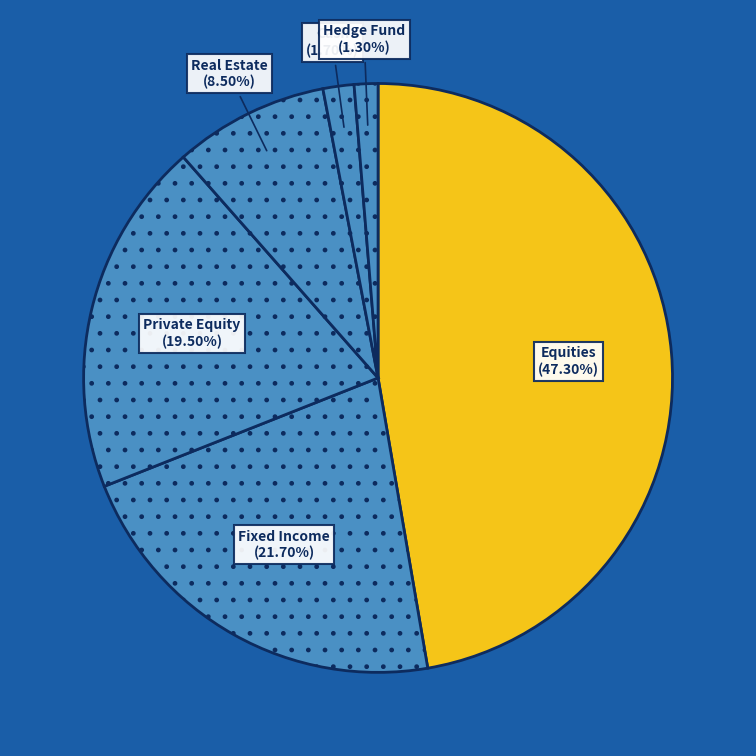

Which category has the biggest portion of the pie?

Equities